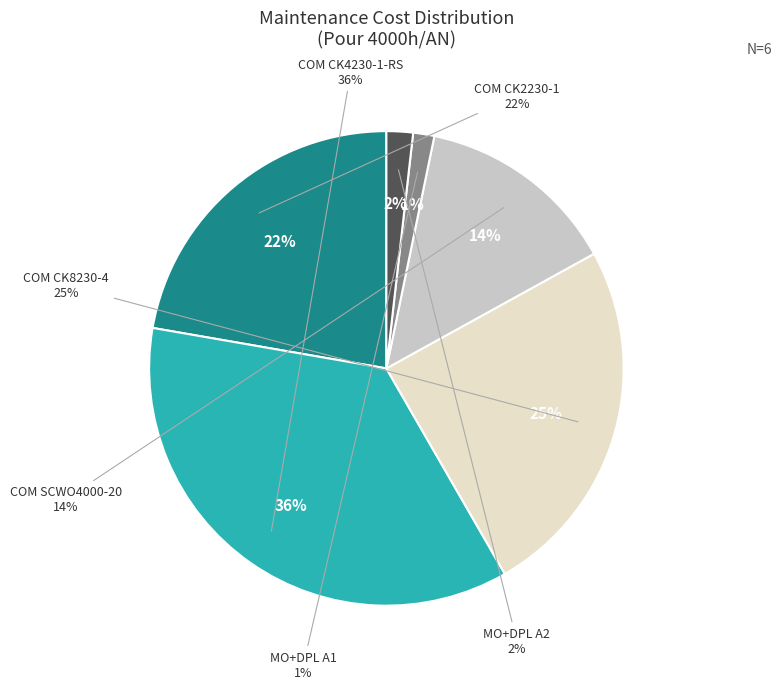

Is COM CK4230-1-RS the majority of the pie?

No